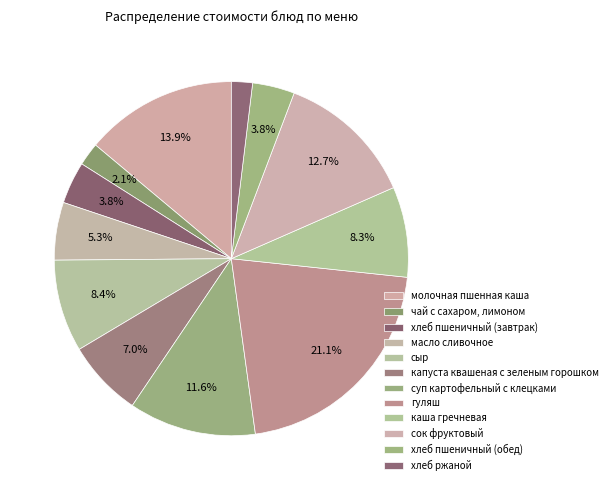

Rank the categories by value from lowest to highest.

хлеб ржаной, чай с сахаром, лимоном, хлеб пшеничный (завтрак), хлеб пшеничный (обед), масло сливочное, капуста квашеная с зеленым горошком, каша гречневая, сыр, суп картофельный с клецками, сок фруктовый, молочная пшенная каша, гуляш